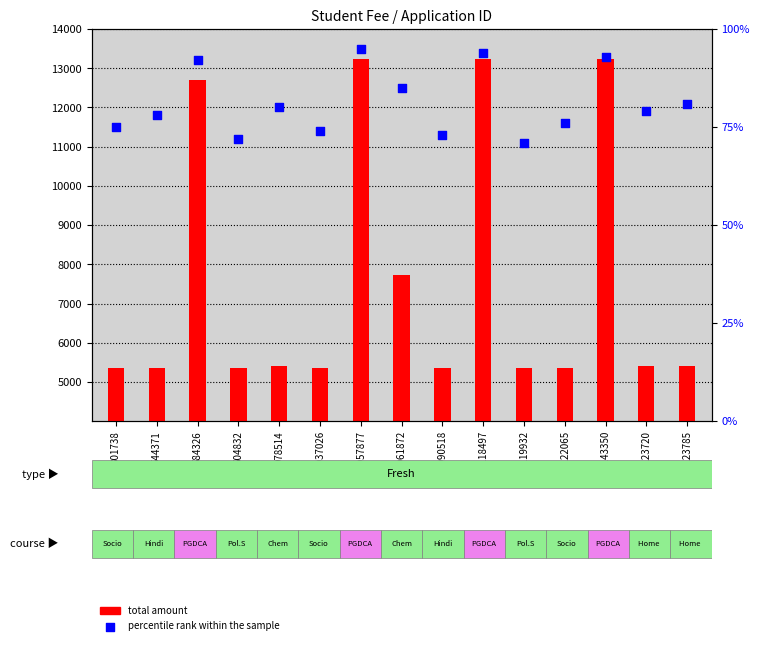

Is the value of total amount at 584326 greater than the value of percentile rank within the sample at 1223785?

Yes